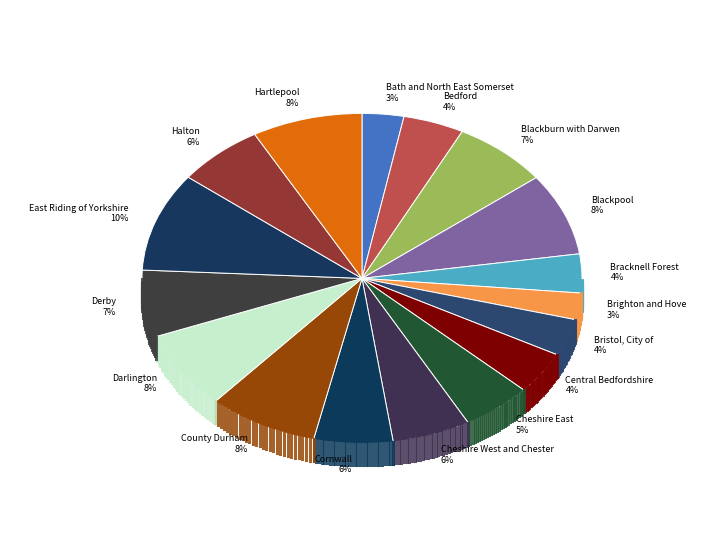

How many segments does this pie chart have?

17